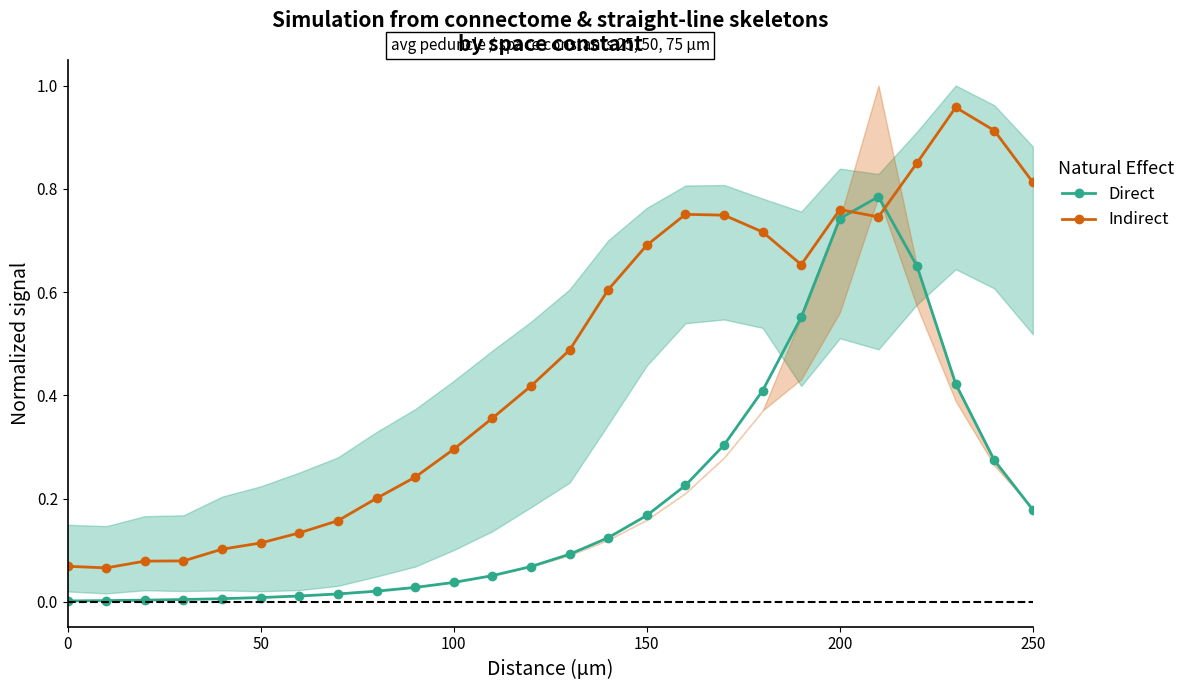

What is the difference between the maximum and second lowest values in the Direct series?

0.8